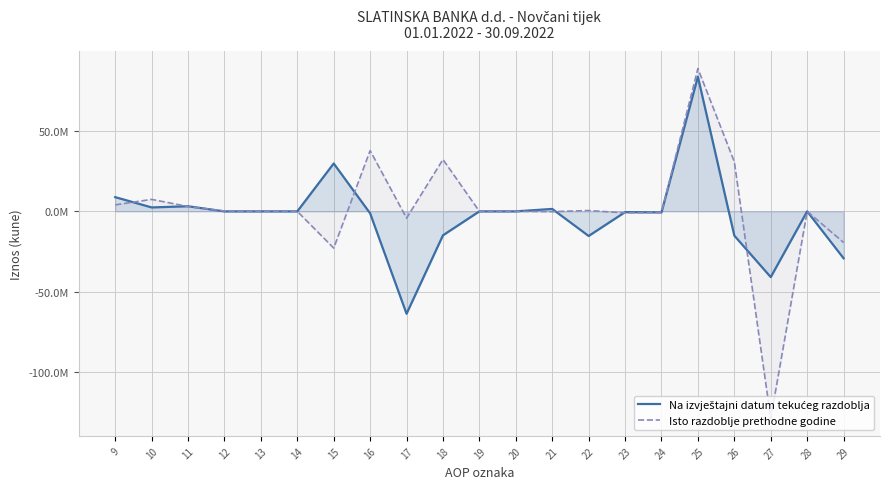

How many distinct data groups are displayed?

2